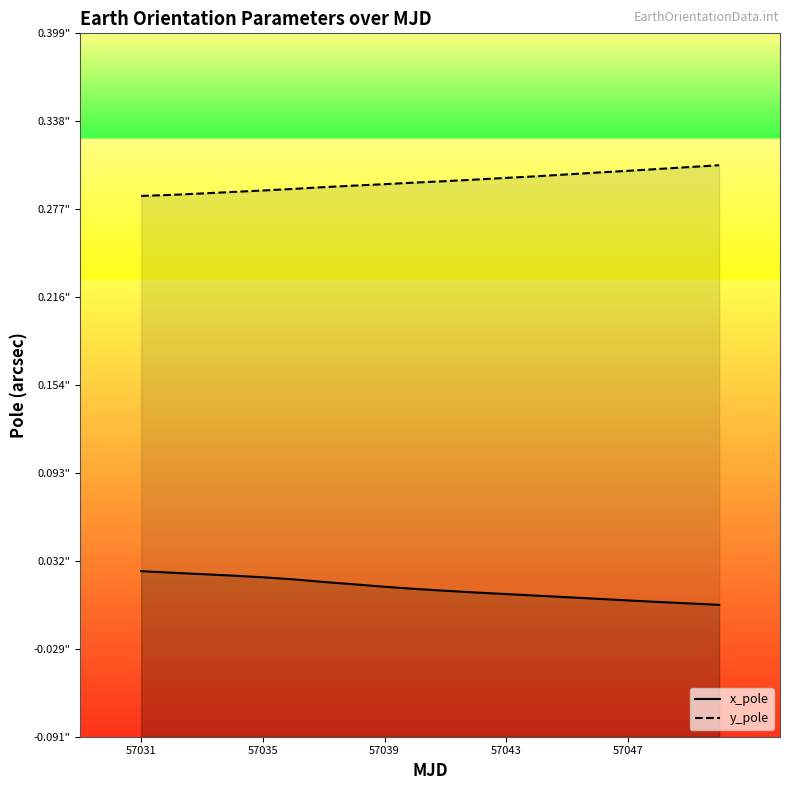

How many data points does each series have?

20